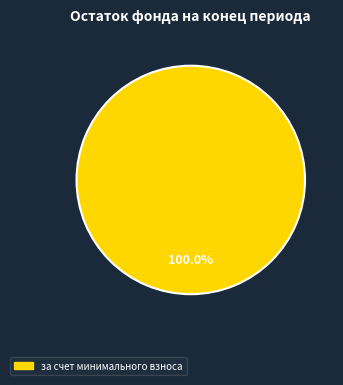

Does any single category account for the majority?

Yes